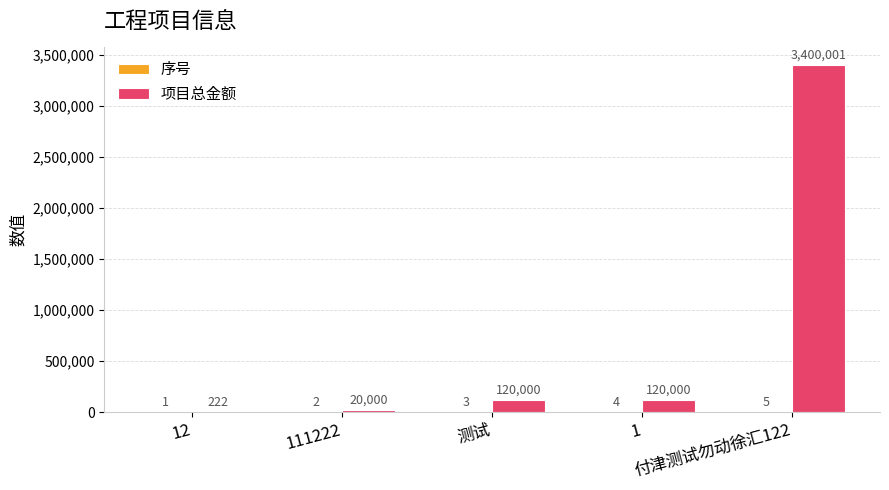

Which label corresponds to the largest value in the chart?

付津测试勿动徐汇122